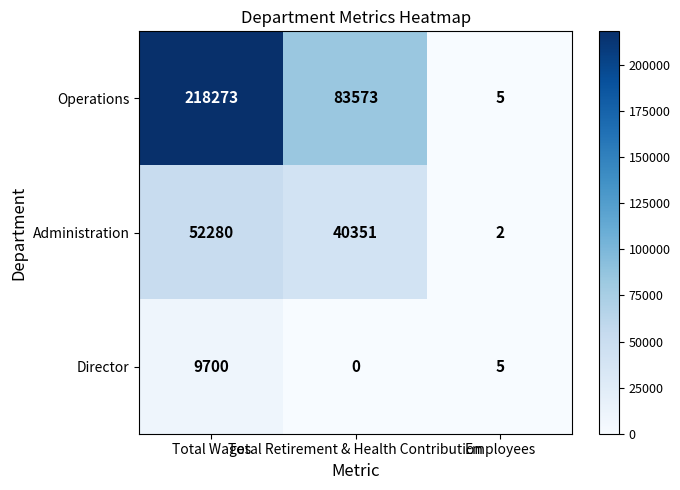

Which category has the lowest value across all series?

Total Retirement & Health Contribution